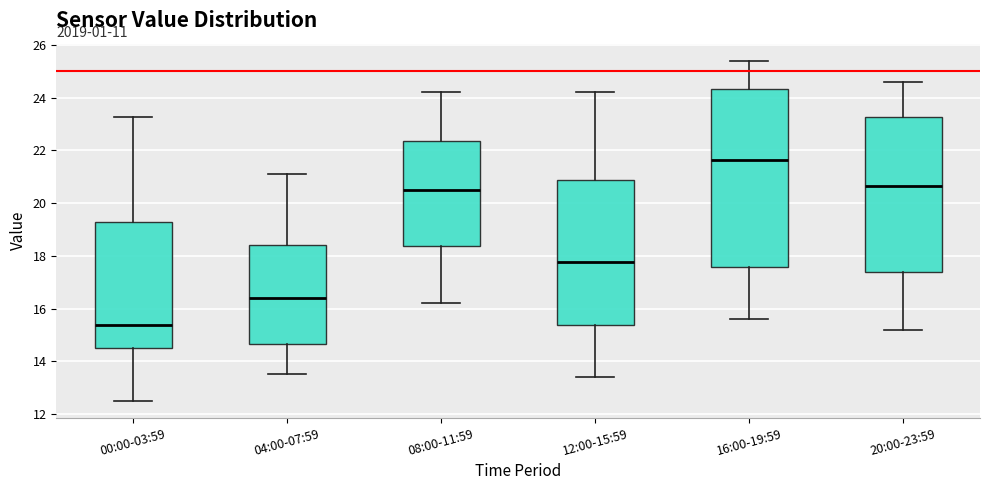

Reading left to right, transcribe this box plot: for each box, give where its median line is, the range the box spans, and where its two whiskers end, as read against the y-axis. The values are not printed on the chart, so give them approximately, as read against the axis.

00:00-03:59: median 15.4, box 14.6 to 19.2, whiskers 12.6 to 23.2
04:00-07:59: median 16.4, box 14.6 to 18.4, whiskers 13.6 to 21.2
08:00-11:59: median 20.6, box 18.4 to 22.4, whiskers 16.2 to 24.2
12:00-15:59: median 17.8, box 15.4 to 20.8, whiskers 13.4 to 24.2
16:00-19:59: median 21.6, box 17.6 to 24.4, whiskers 15.6 to 25.4
20:00-23:59: median 20.6, box 17.4 to 23.2, whiskers 15.2 to 24.6